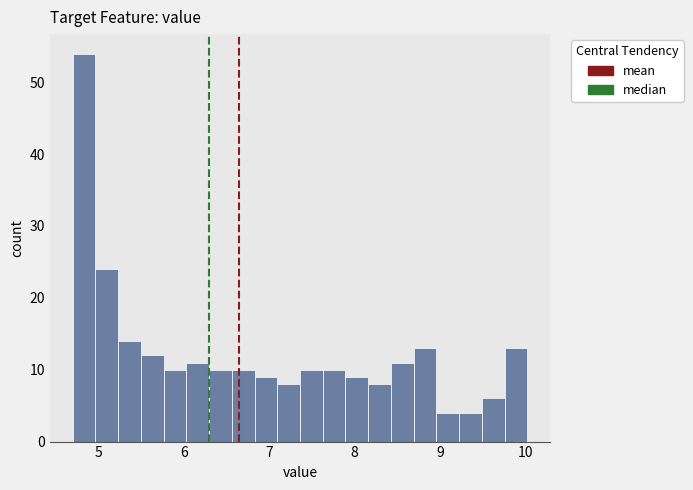

Read against the x-axis, roughly where is the centre of the tallest bar?

4.8